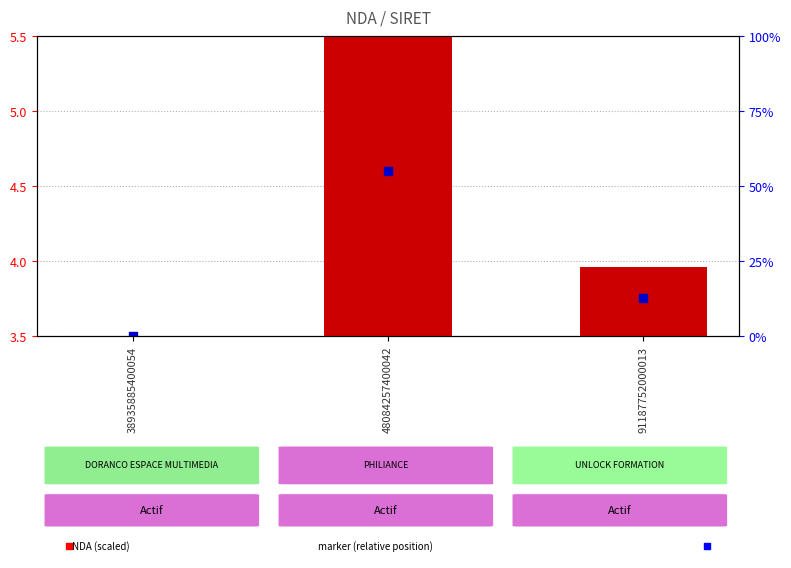

Which series contains the lowest Y value?

NDA (scaled)